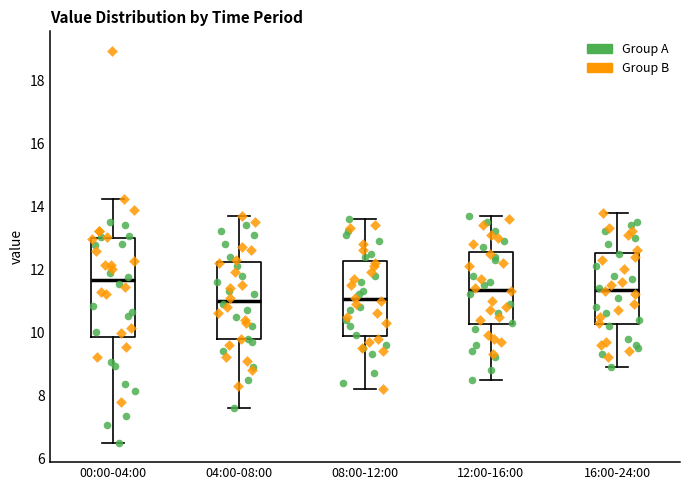

Reading left to right, transcribe this box plot: for each box, give where its median line is, the range the box spans, and where its two whiskers end, as read against the y-axis. The values are not printed on the chart, so give them approximately, as read against the axis.

00:00-04:00: median 11.6, box 9.8 to 13.0, whiskers 6.6 to 14.2
04:00-08:00: median 11.0, box 9.8 to 12.2, whiskers 7.6 to 13.8
08:00-12:00: median 11.0, box 9.8 to 12.2, whiskers 8.2 to 13.6
12:00-16:00: median 11.4, box 10.2 to 12.6, whiskers 8.6 to 13.8
16:00-24:00: median 11.4, box 10.2 to 12.6, whiskers 9.0 to 13.8